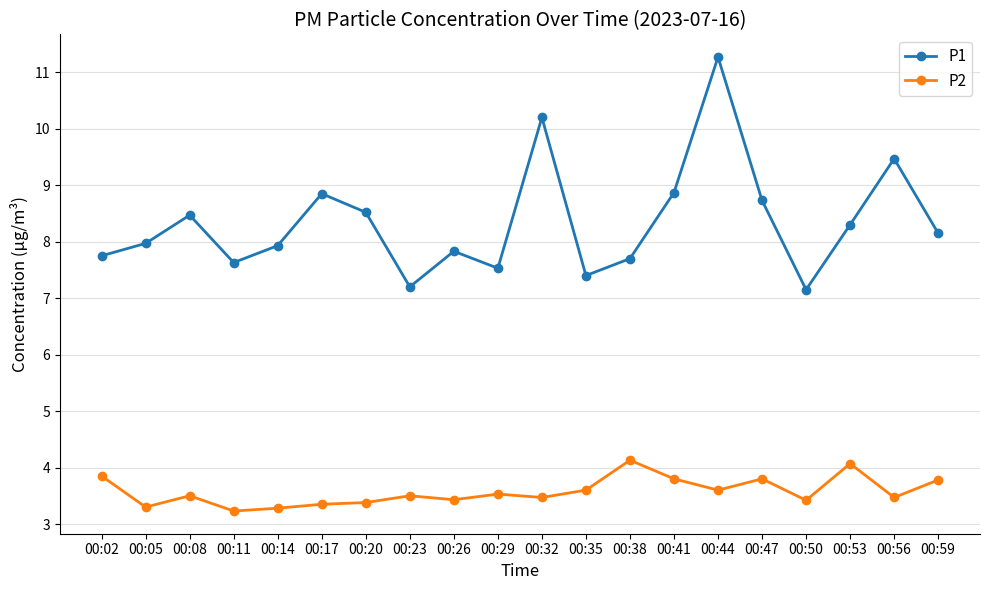

Rank the series by their maximum value, from highest to lowest.

P1, P2